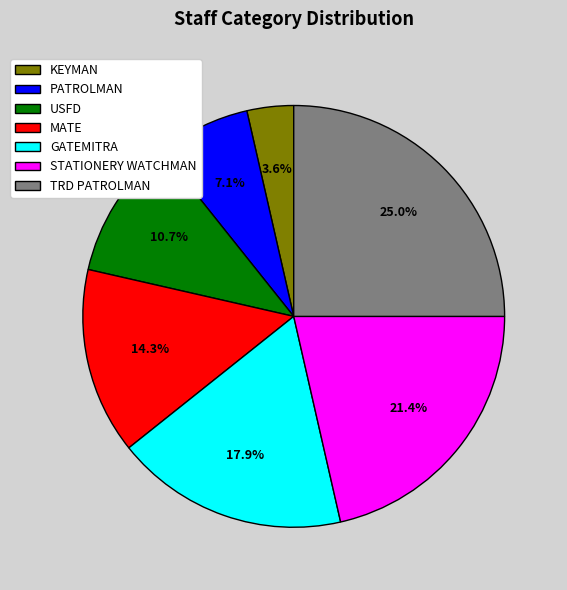

How many slices are in this pie chart?

7